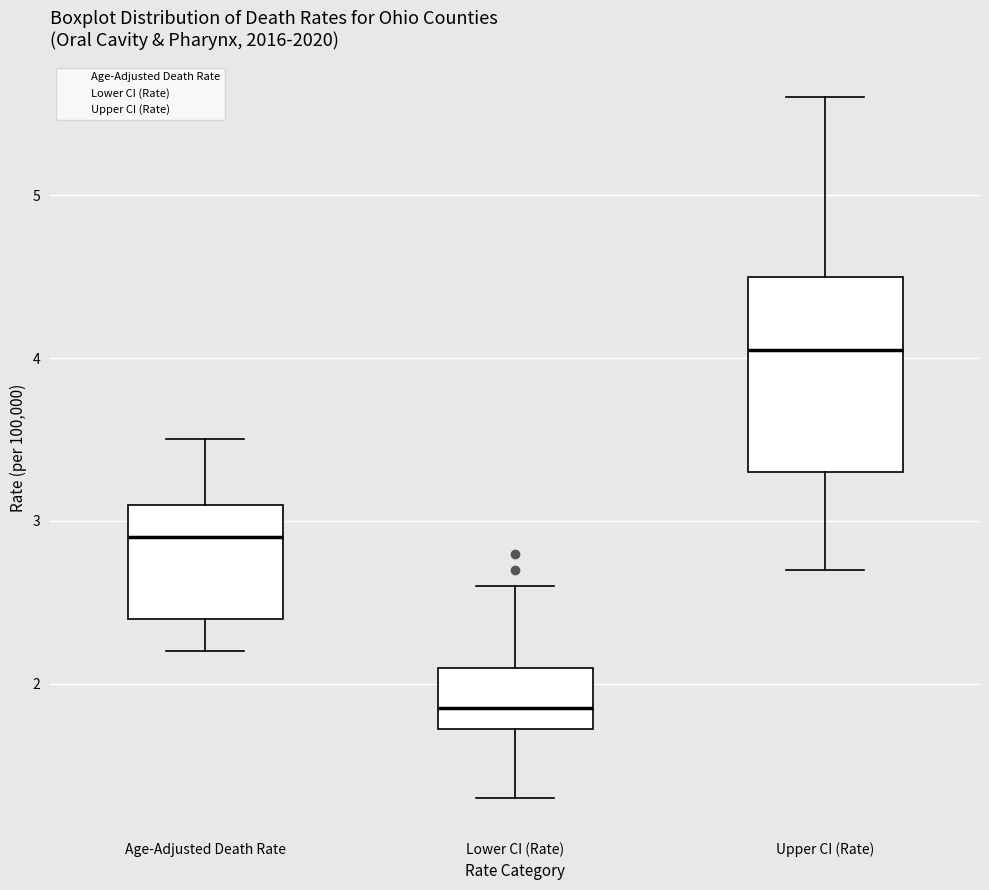

Comparing the boxes themselves (not the whiskers), which one is the tallest?

Upper CI (Rate)